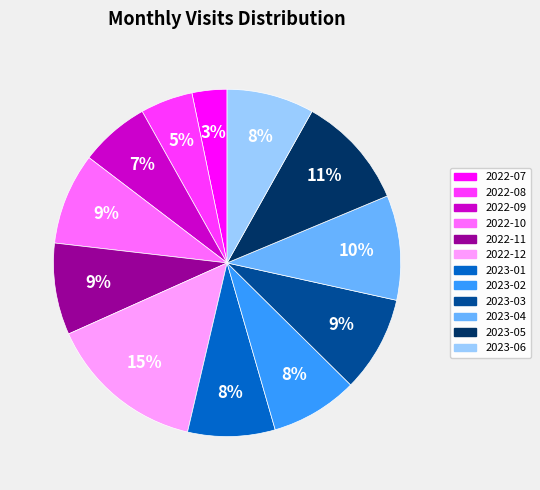

Count the number of slices in the pie.

12